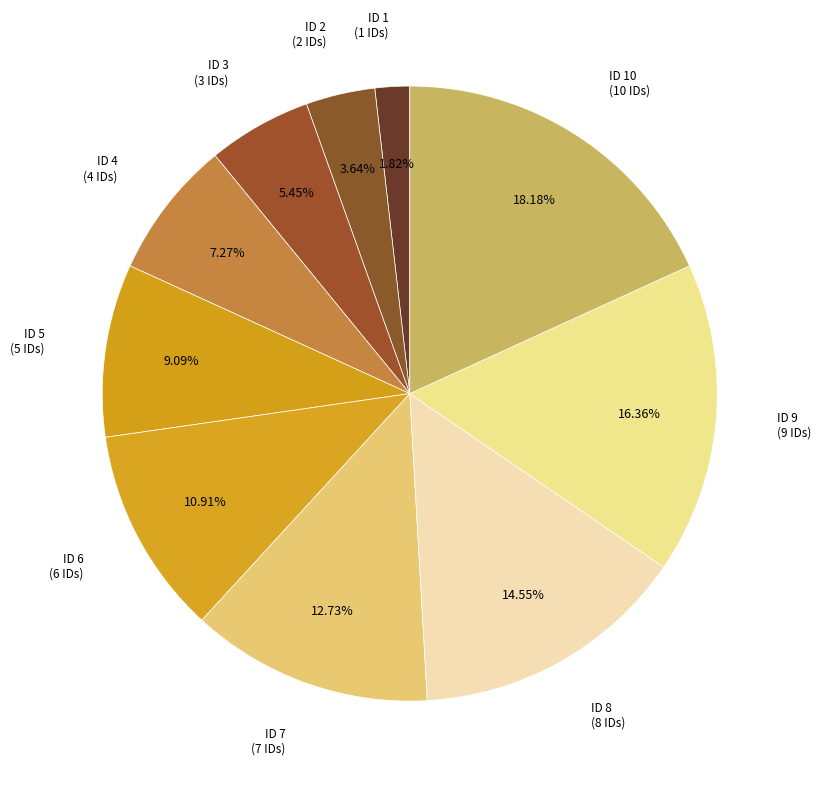

How much of the chart is everything except ID 1?

98.2%